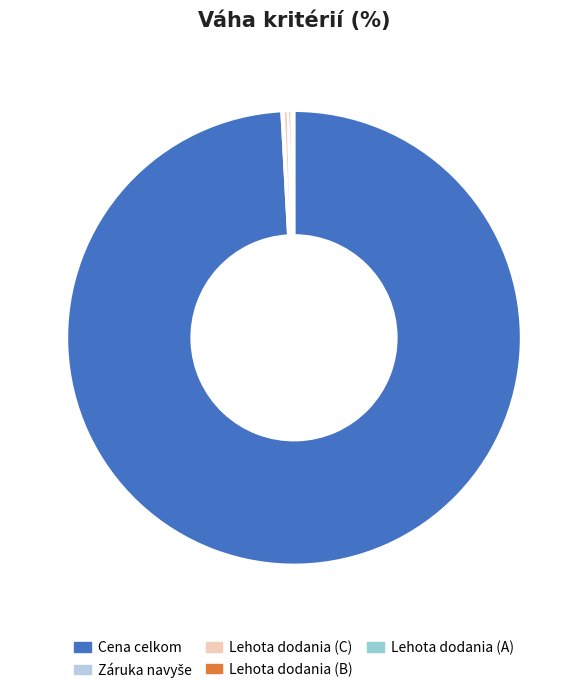

Which category has the biggest portion of the pie?

Cena celkom